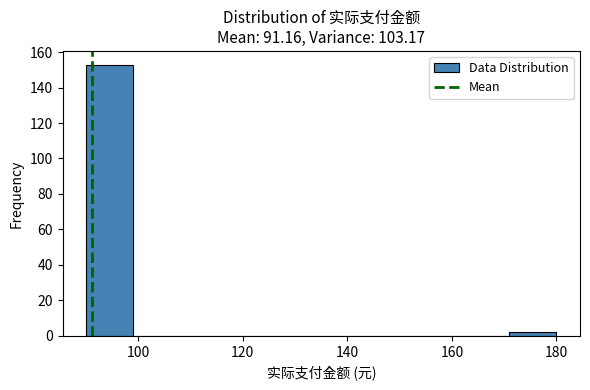

What is the height of the bar covering 90 to 99 on the x-axis? Neither the bar edges nor the heights are printed on the chart, so give them approximately, as read against the axes.

154